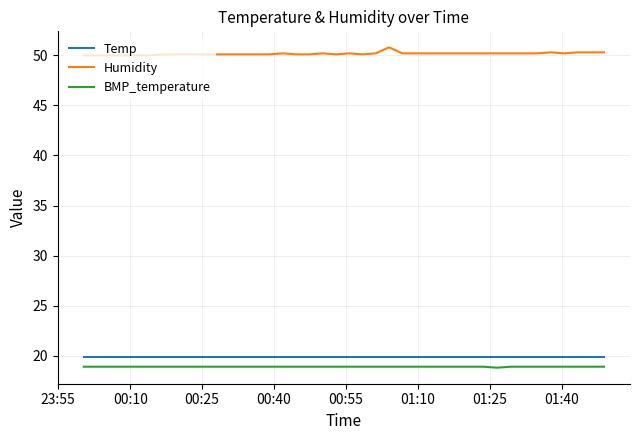

What are all the series names shown in the legend?

Temp, Humidity, BMP_temperature